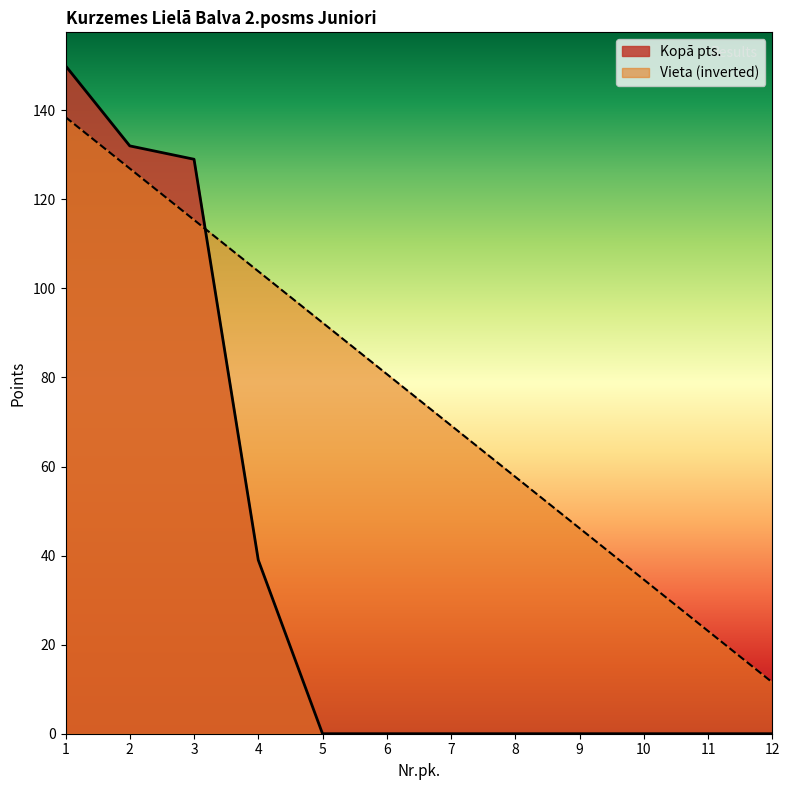

How many lines are shown in the chart?

2